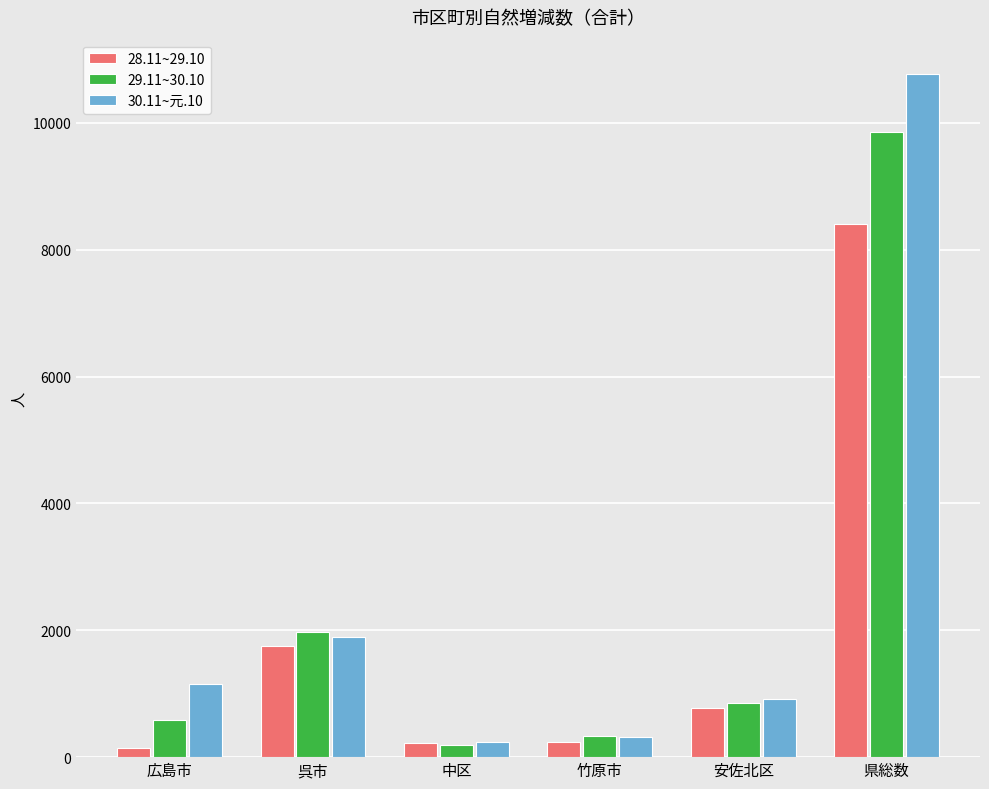

True or false: 30.11~元.10 has a value of 1889 at 呉市.

True